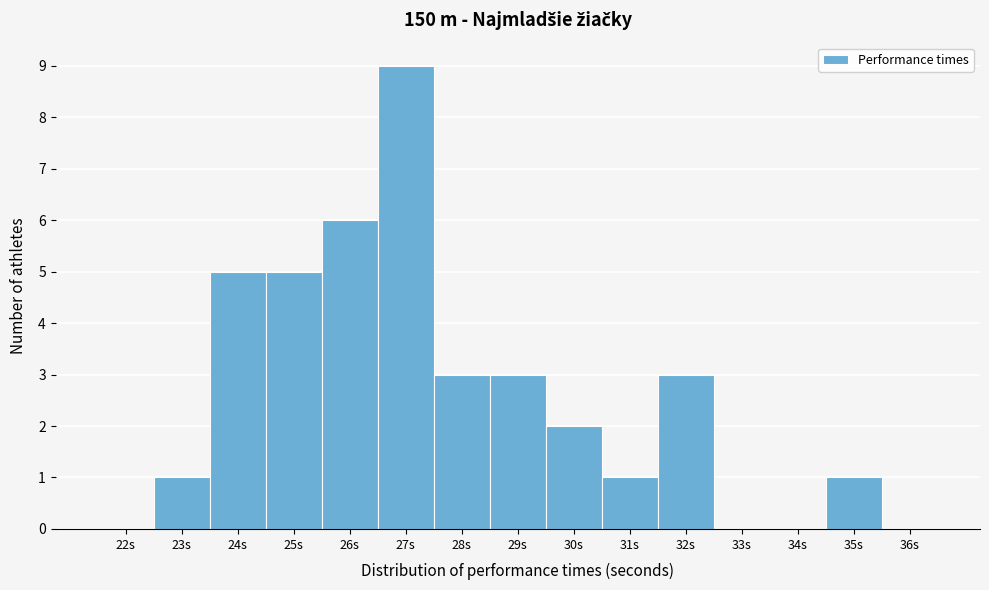

Reading left to right, transcribe all the data shown in this chart.

22s=0	23s=1	24s=5	25s=5	26s=6	27s=9	28s=3	29s=3	30s=2	31s=1	32s=3	33s=0	34s=0	35s=1	36s=0